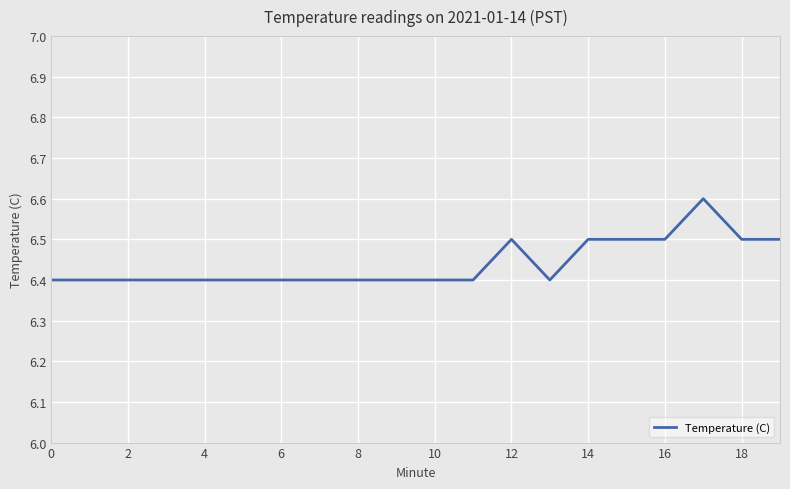

What is the maximum value shown in the chart?

6.6